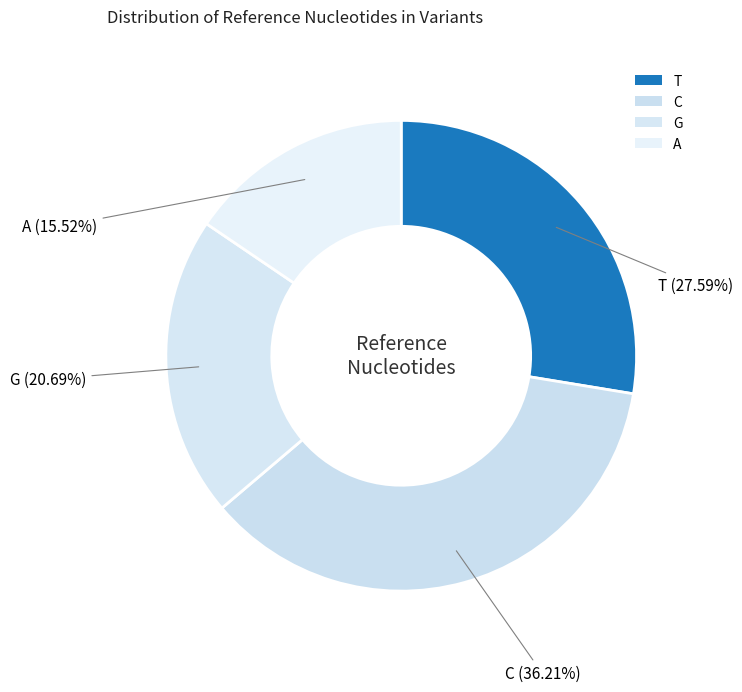

Which category has the biggest portion of the pie?

C